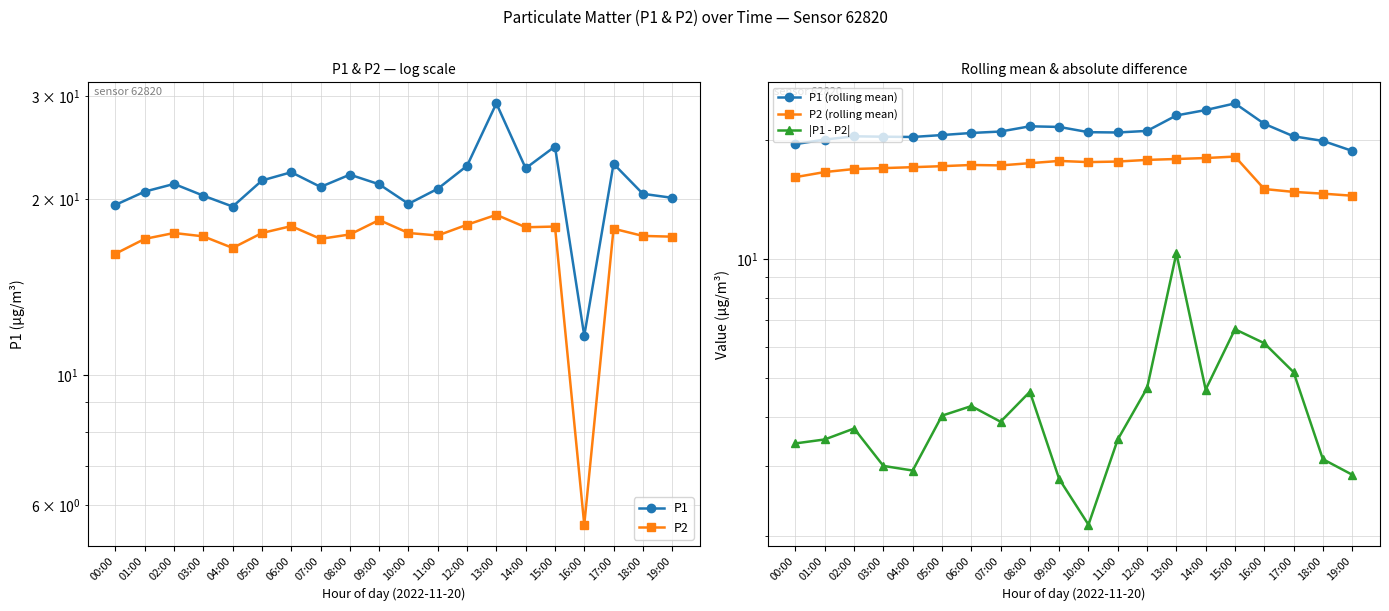

What is the difference between the P1 (rolling mean) values at 15:00 and 07:00?

3.7